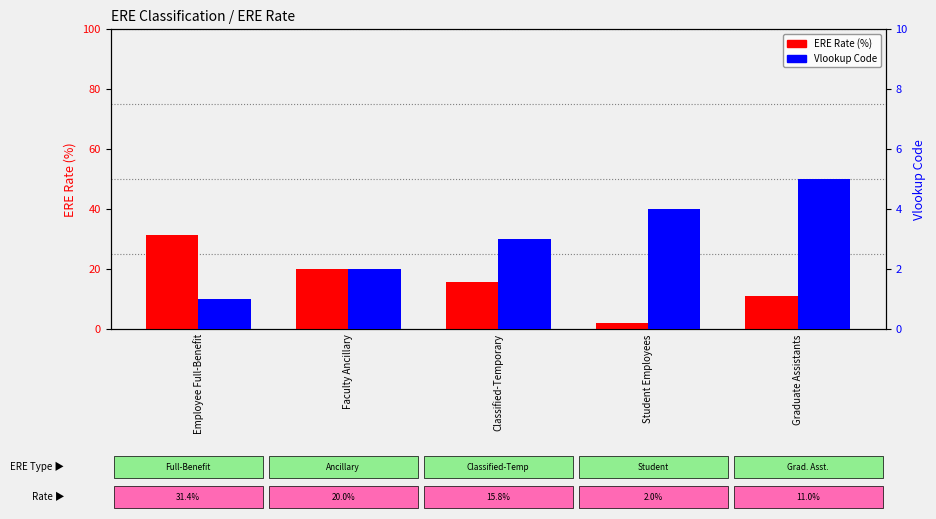

What is the total value across all series at Employee Full-Benefit?

32.4